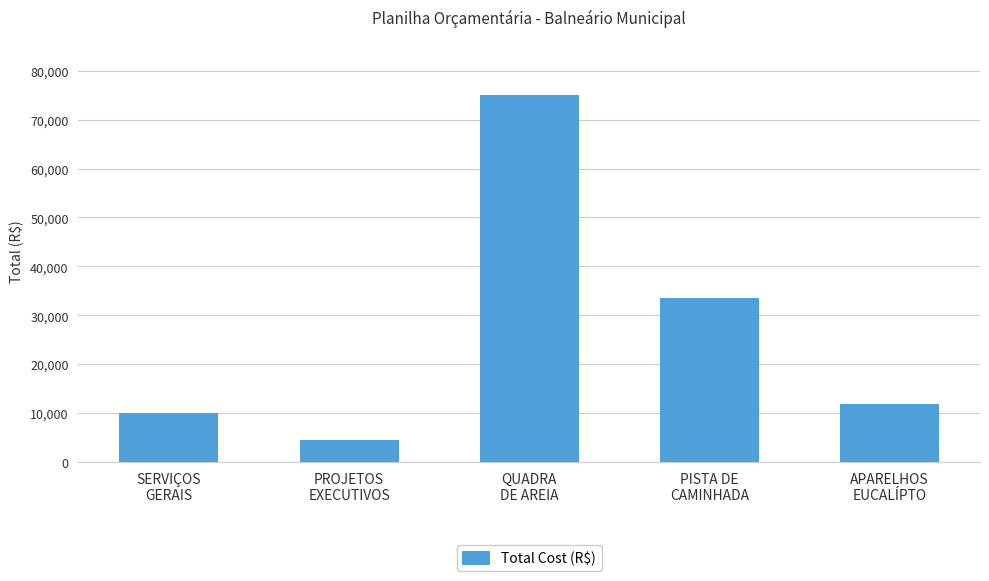

How many categories are shown in the chart?

5